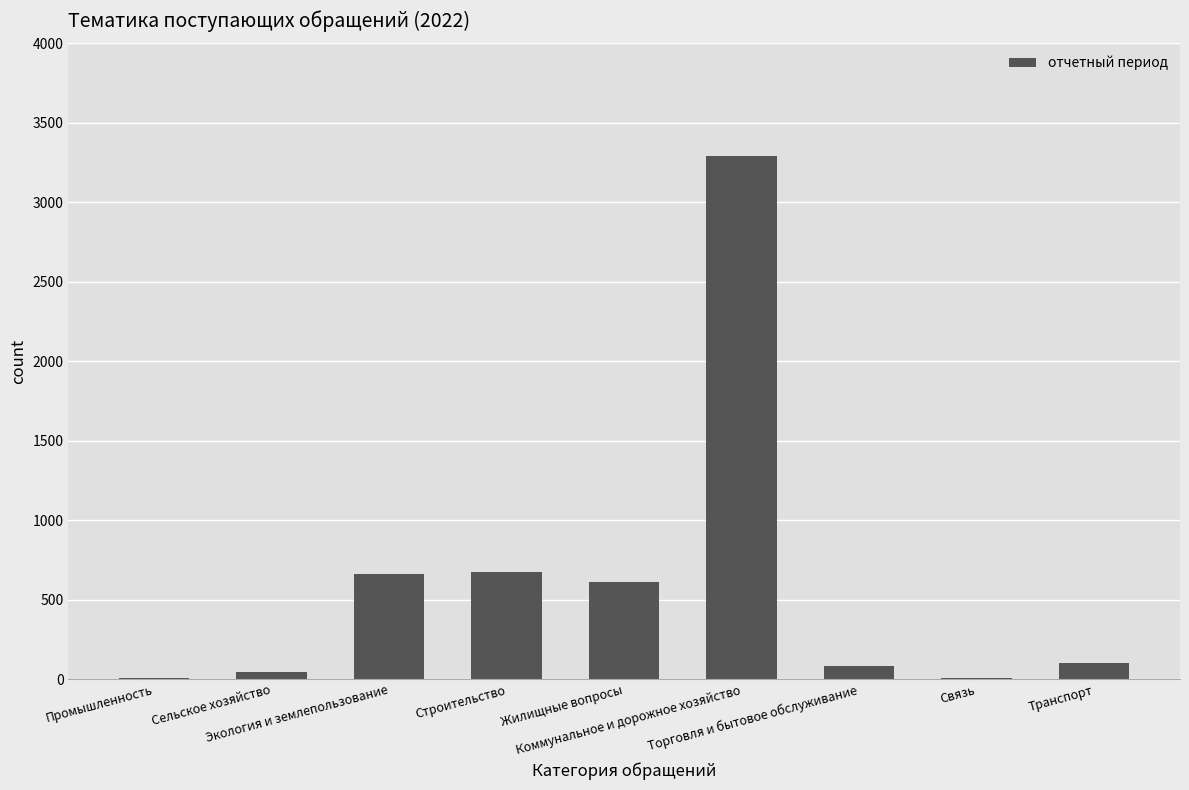

What is the maximum value shown in the chart?

3291